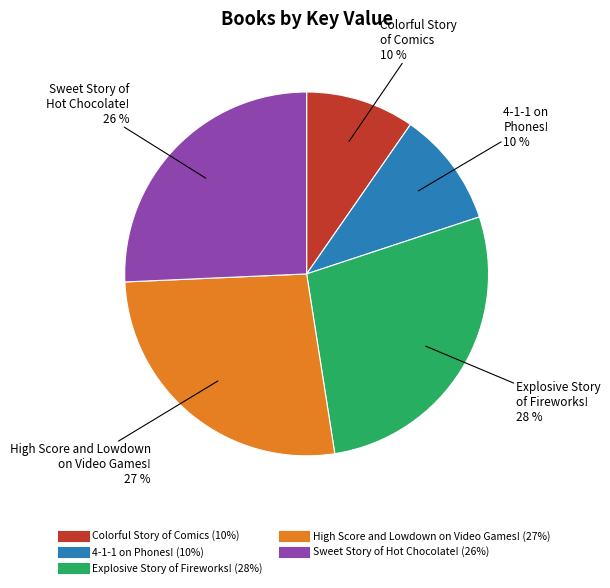

Is there any slice that represents more than half of the pie?

No